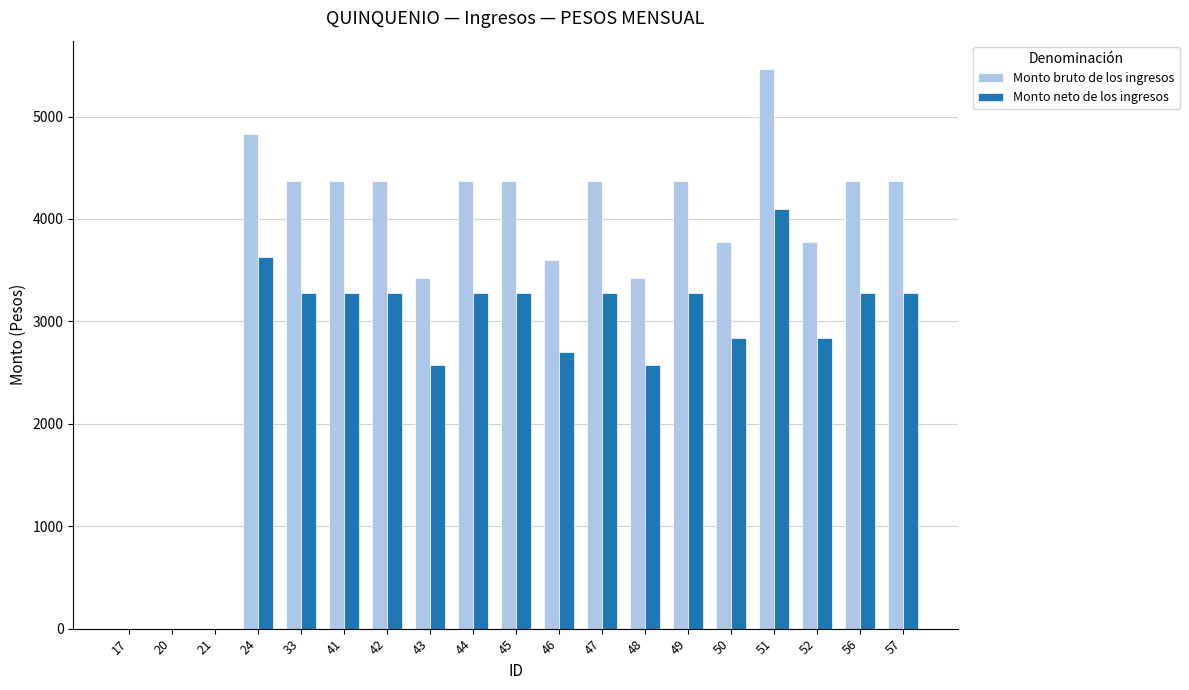

At which label does Monto bruto de los ingresos first exceed 4373?

24